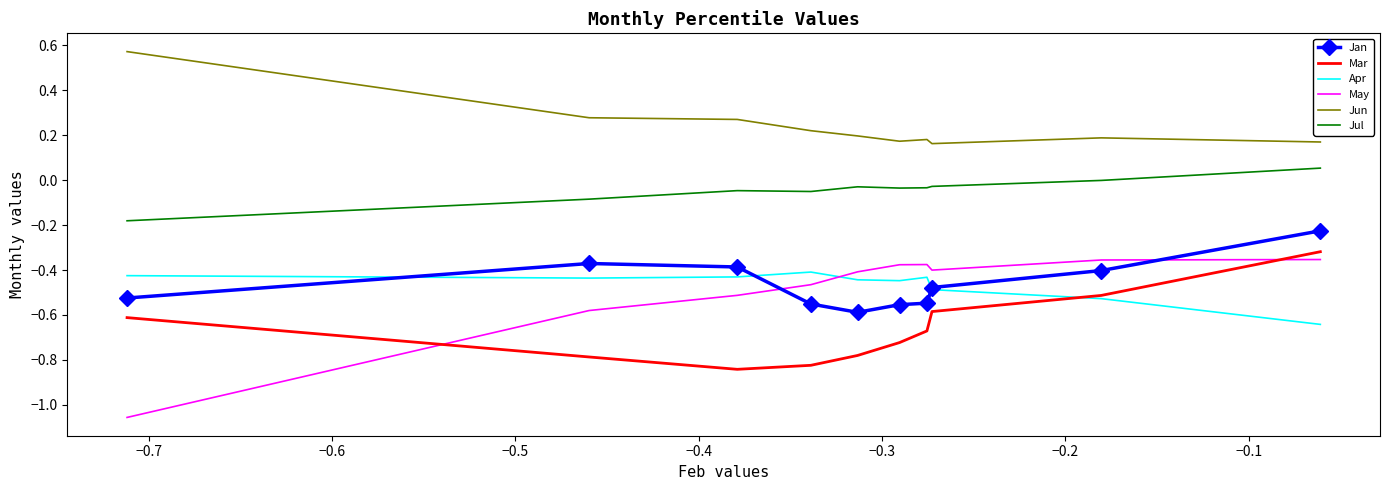

True or false: Jul and Jun cross at least once.

False